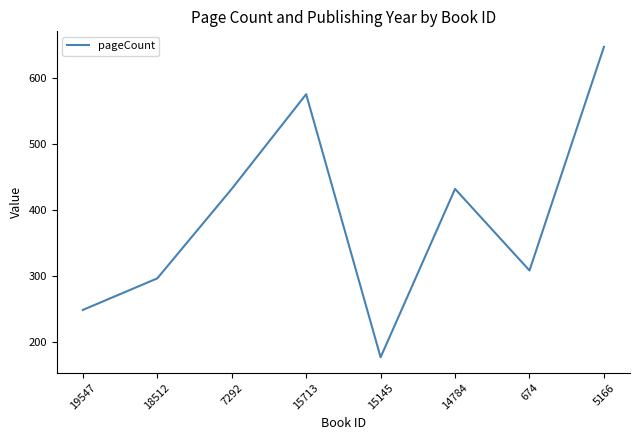

Which label corresponds to the largest value in the chart?

5166